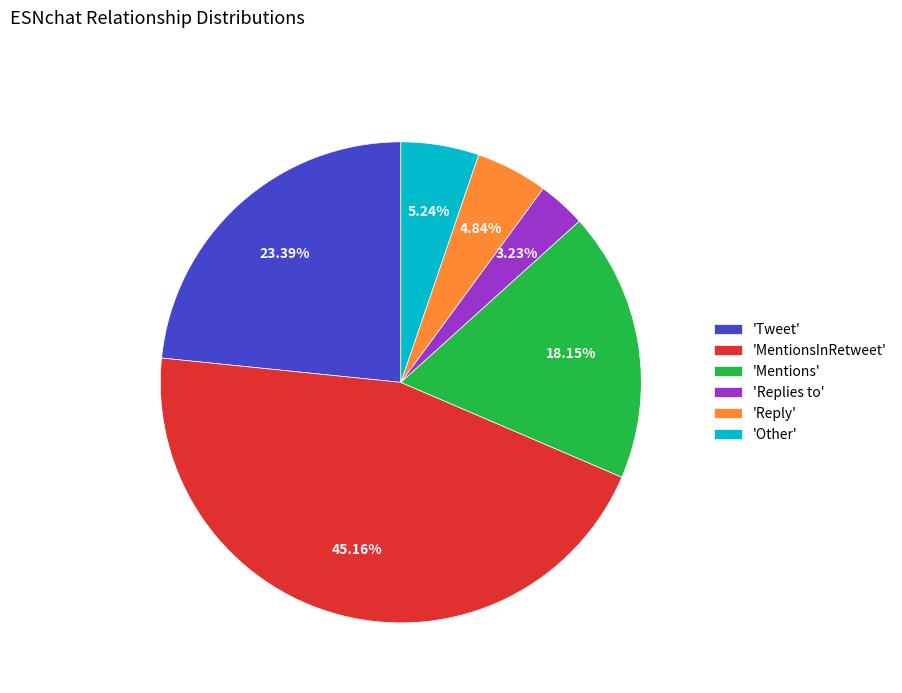

Do 'MentionsInRetweet' and 'Mentions' together represent more than half of the pie?

Yes